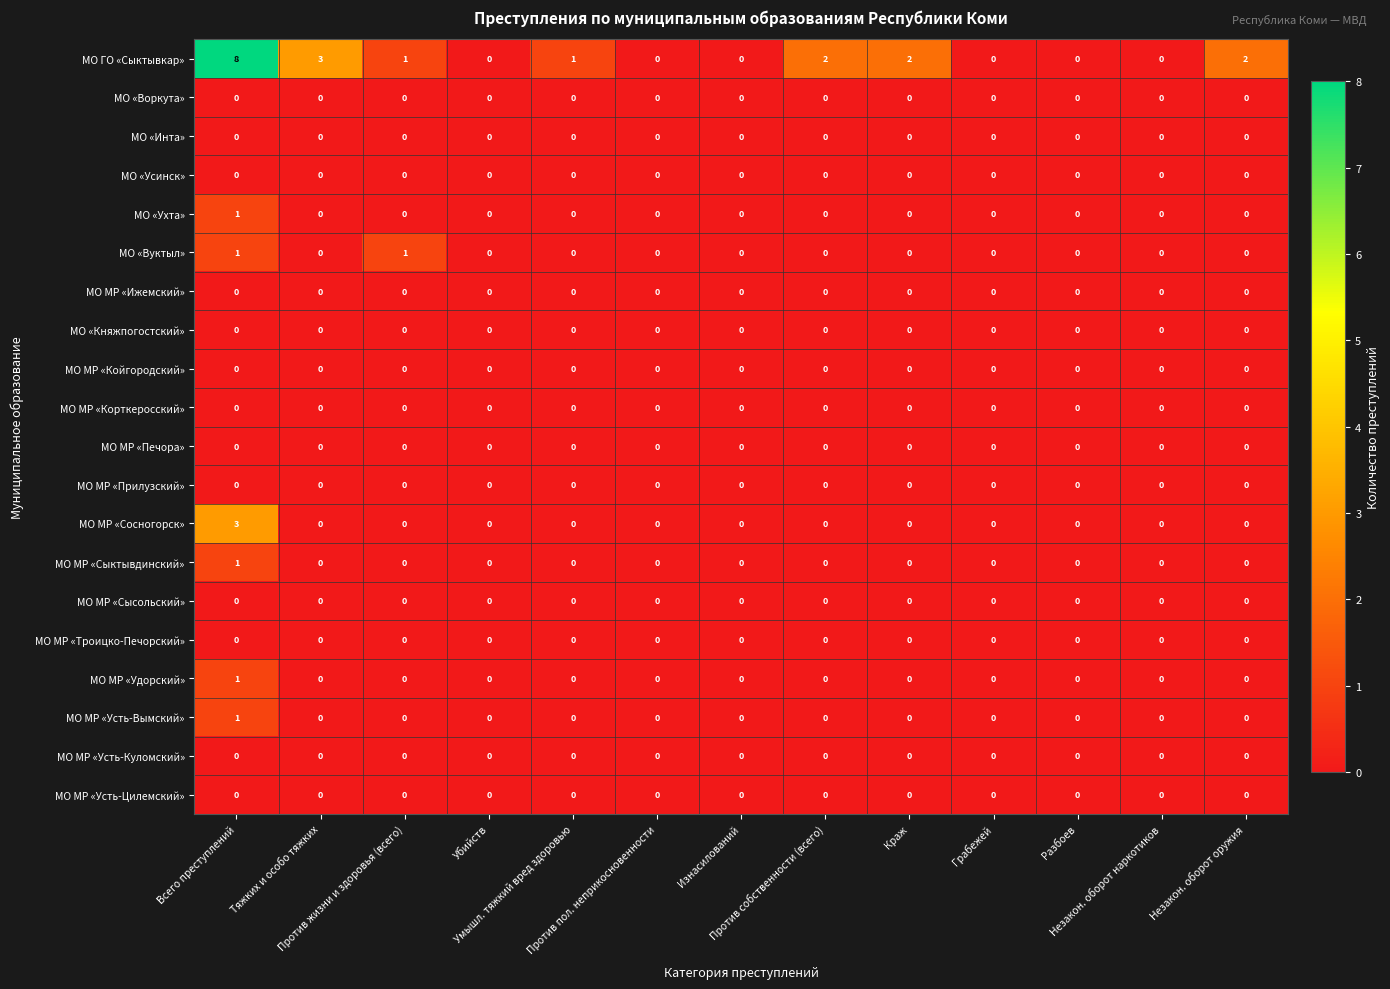

At which category is the sum across all series the highest?

Всего преступлений